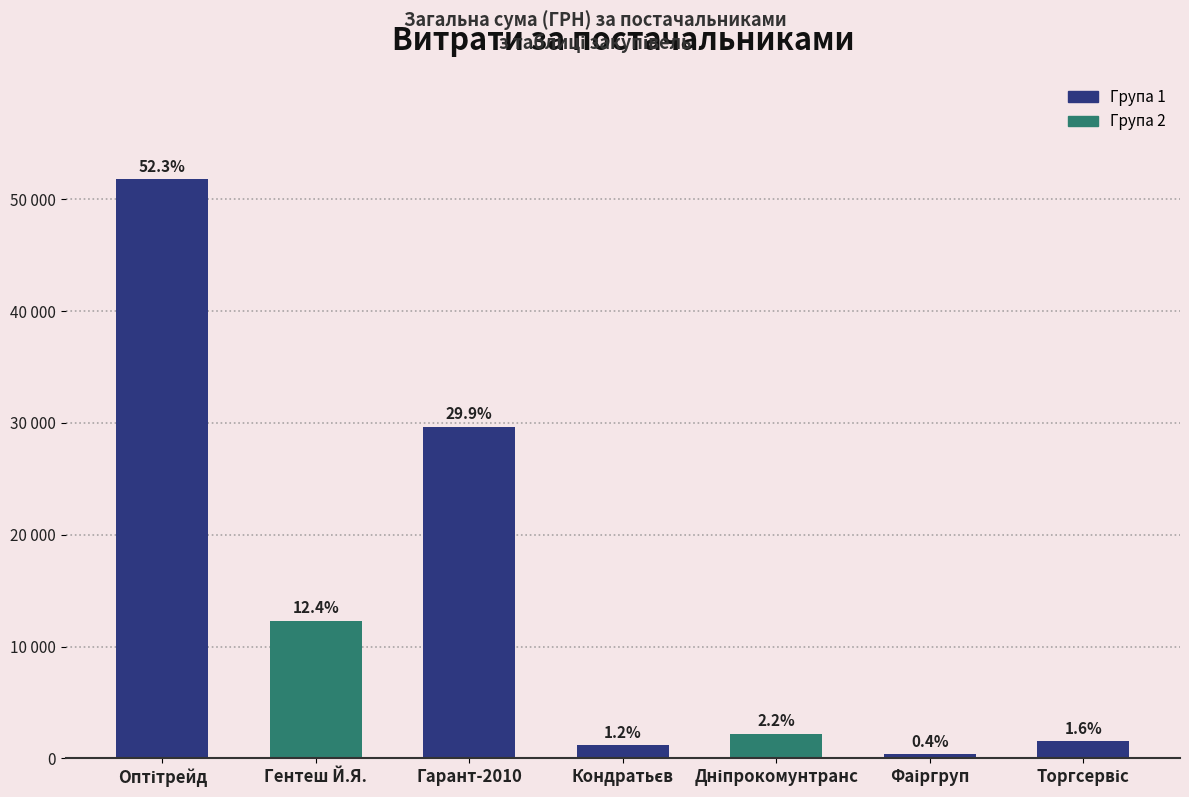

Reading left to right, extract all data points from this chart.

51788.0	12332.0	29662.0	1196.0	2188.9	367.2	1541.0